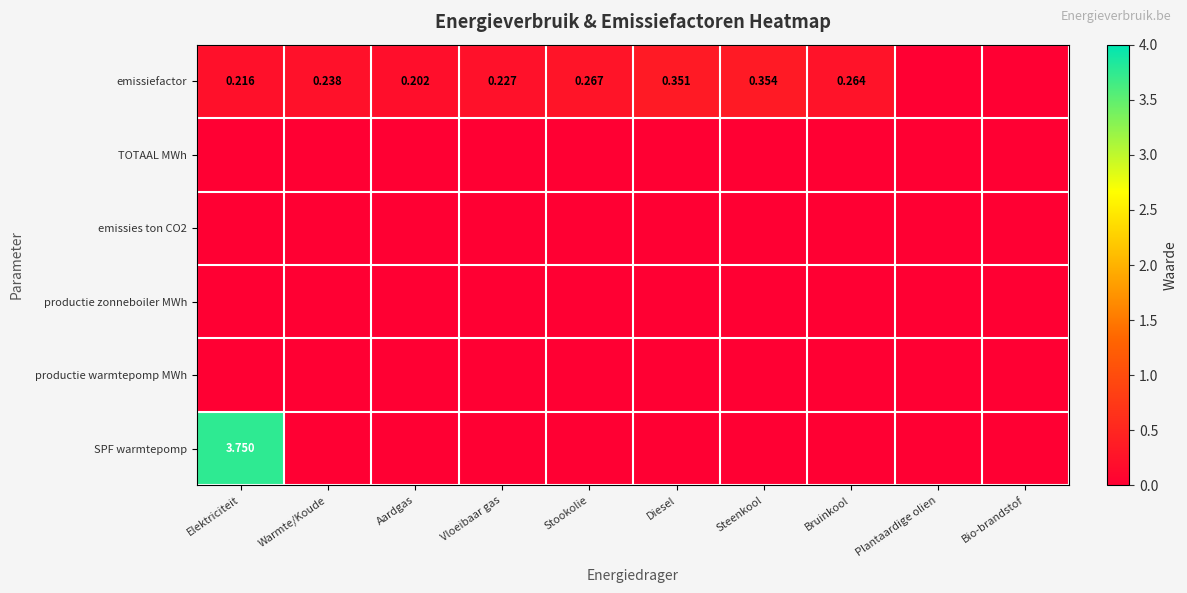

Is the value of emissiefactor at Aardgas greater than the value of emissies ton CO2 at Bruinkool?

Yes